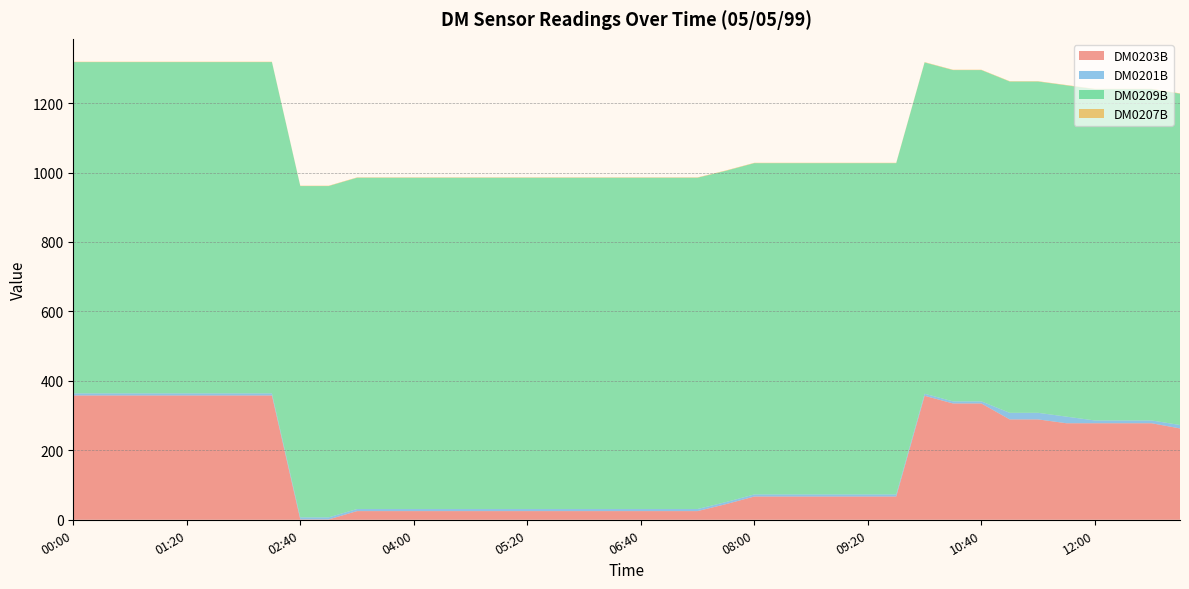

Reading left to right, list all the values displayed in this chart.

DM0203B: 00:00=358	00:20=358	00:40=358	01:00=358	01:20=358	01:40=358	02:00=358	02:20=358	02:40=1	03:00=1	03:20=25	03:40=25	04:00=25	04:20=25	04:40=25	05:00=25	05:20=25	05:40=25	06:00=25	06:20=25	06:40=25	07:00=25	07:20=25	07:40=45	08:00=67	08:20=67	08:40=67	09:00=67	09:20=67	09:40=67	10:00=357	10:20=335	10:40=335	11:00=289	11:20=289	11:40=278	12:00=278	12:20=278	12:40=278	13:00=263
DM0201B: 00:00=6	00:20=6	00:40=6	01:00=6	01:20=6	01:40=6	02:00=6	02:20=6	02:40=6	03:00=6	03:20=6	03:40=6	04:00=6	04:20=6	04:40=6	05:00=6	05:20=6	05:40=6	06:00=6	06:20=6	06:40=6	07:00=6	07:20=6	07:40=6	08:00=6	08:20=6	08:40=6	09:00=6	09:20=6	09:40=6	10:00=6	10:20=6	10:40=6	11:00=19	11:20=19	11:40=19	12:00=8	12:20=8	12:40=8	13:00=10
DM0209B: 00:00=954	00:20=954	00:40=954	01:00=954	01:20=954	01:40=954	02:00=954	02:20=954	02:40=954	03:00=954	03:20=954	03:40=954	04:00=954	04:20=954	04:40=954	05:00=954	05:20=954	05:40=954	06:00=954	06:20=954	06:40=954	07:00=954	07:20=954	07:40=954	08:00=954	08:20=954	08:40=954	09:00=954	09:20=954	09:40=954	10:00=954	10:20=954	10:40=954	11:00=954	11:20=954	11:40=954	12:00=954	12:20=954	12:40=954	13:00=954
DM0207B: 00:00=1	00:20=1	00:40=1	01:00=1	01:20=1	01:40=1	02:00=1	02:20=1	02:40=1	03:00=1	03:20=1	03:40=1	04:00=1	04:20=1	04:40=1	05:00=1	05:20=1	05:40=1	06:00=1	06:20=1	06:40=1	07:00=1	07:20=1	07:40=1	08:00=1	08:20=1	08:40=1	09:00=1	09:20=1	09:40=1	10:00=1	10:20=1	10:40=1	11:00=1	11:20=1	11:40=1	12:00=1	12:20=1	12:40=1	13:00=1